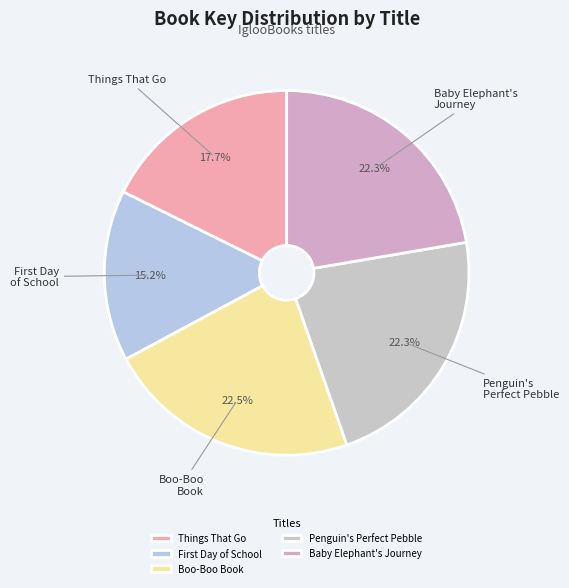

Count the number of slices in the pie.

5